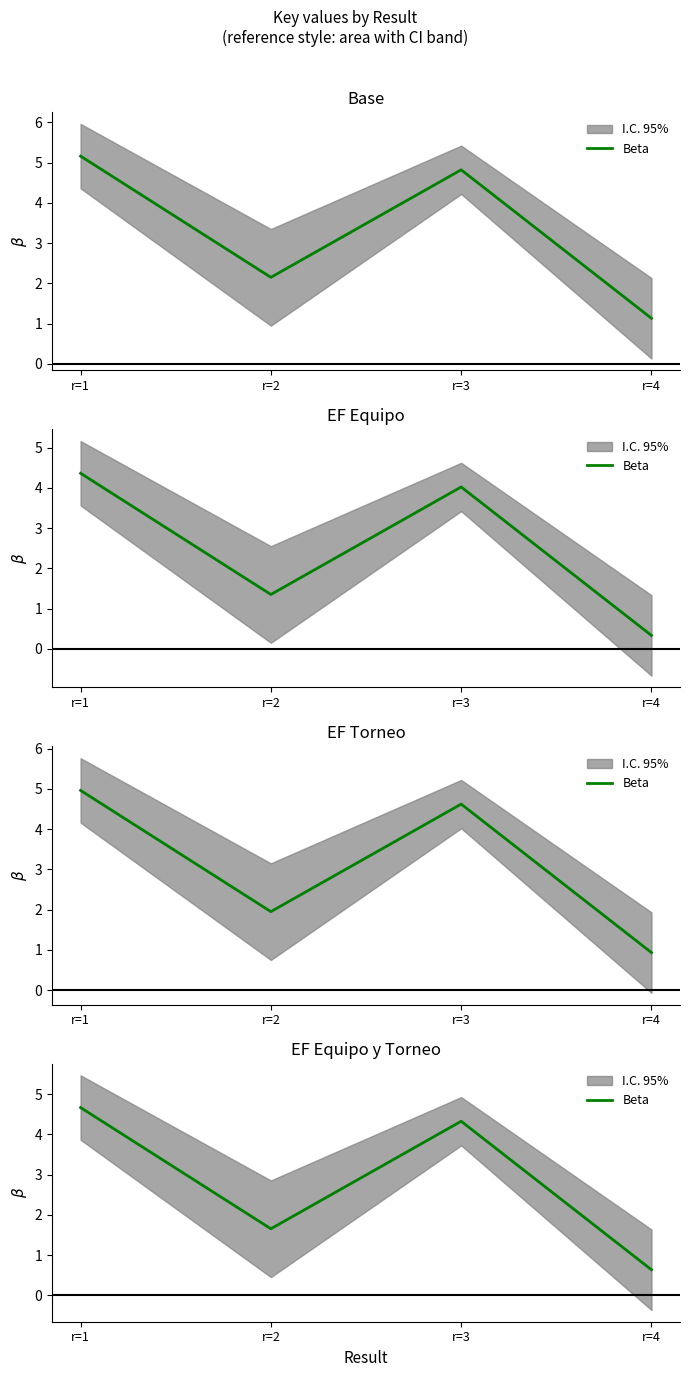

What is the change in value from r=2 to r=4?

-1.0